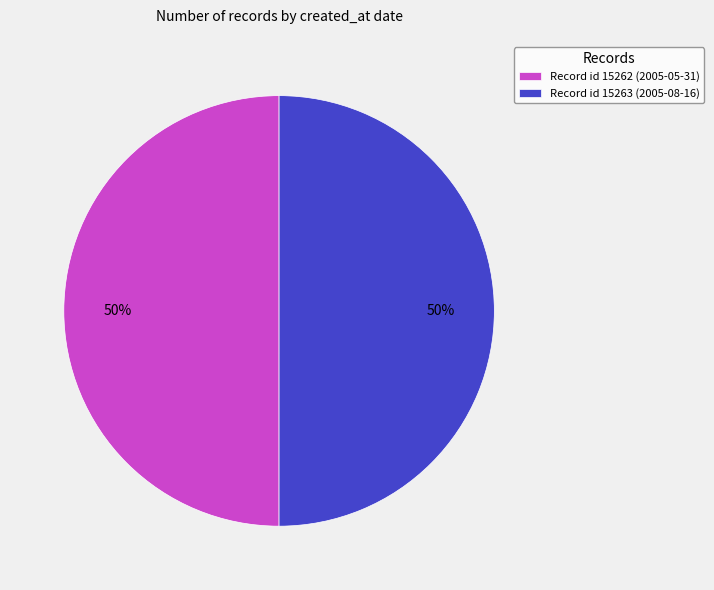

Do Record id 15262 (2005-05-31) and Record id 15263 (2005-08-16) together represent more than half of the pie?

Yes